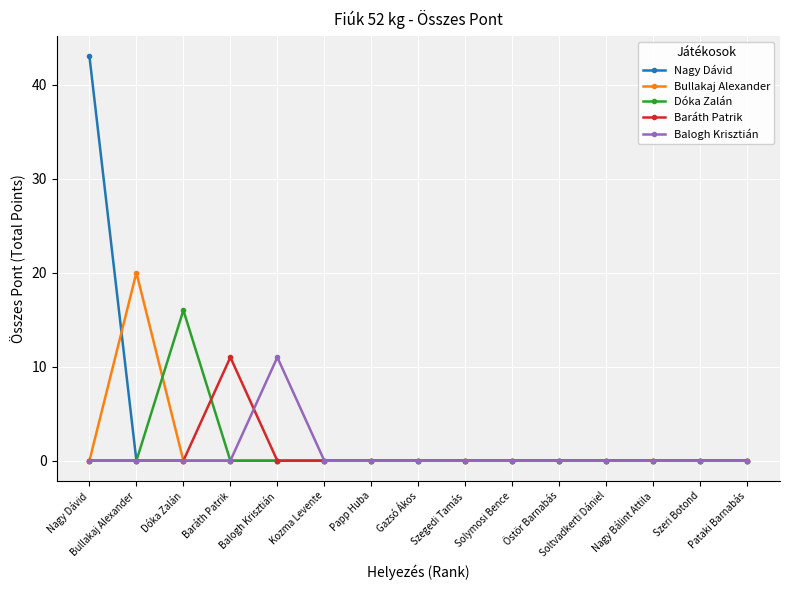

At how many categories does at least one series exceed 1?

5